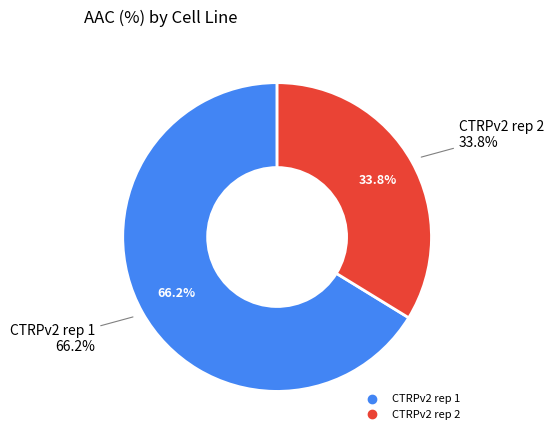

Do CTRPv2 rep 2 and CTRPv2 rep 1 together represent more than half of the pie?

Yes